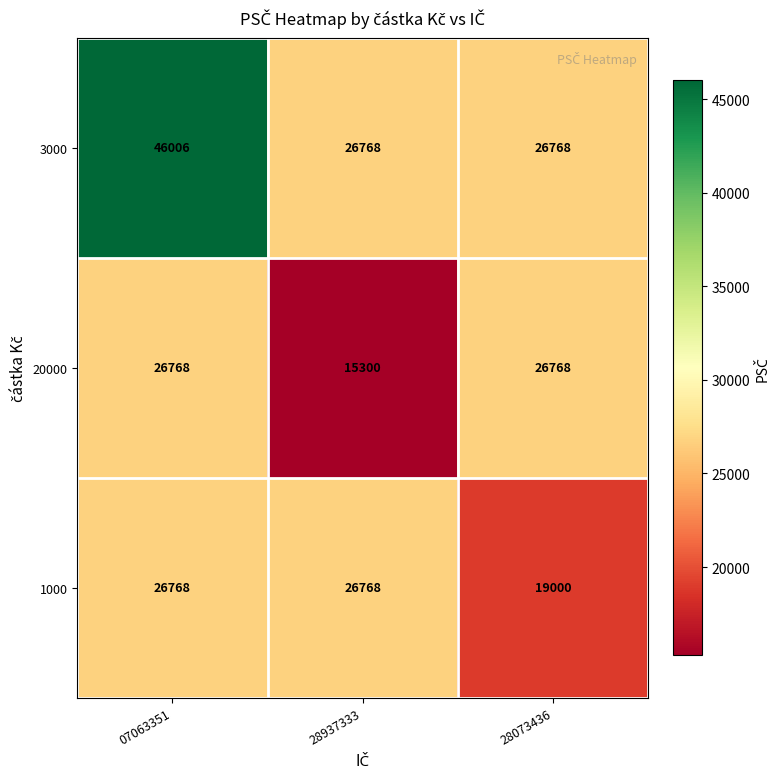

At which category is the sum across all series the highest?

07063351